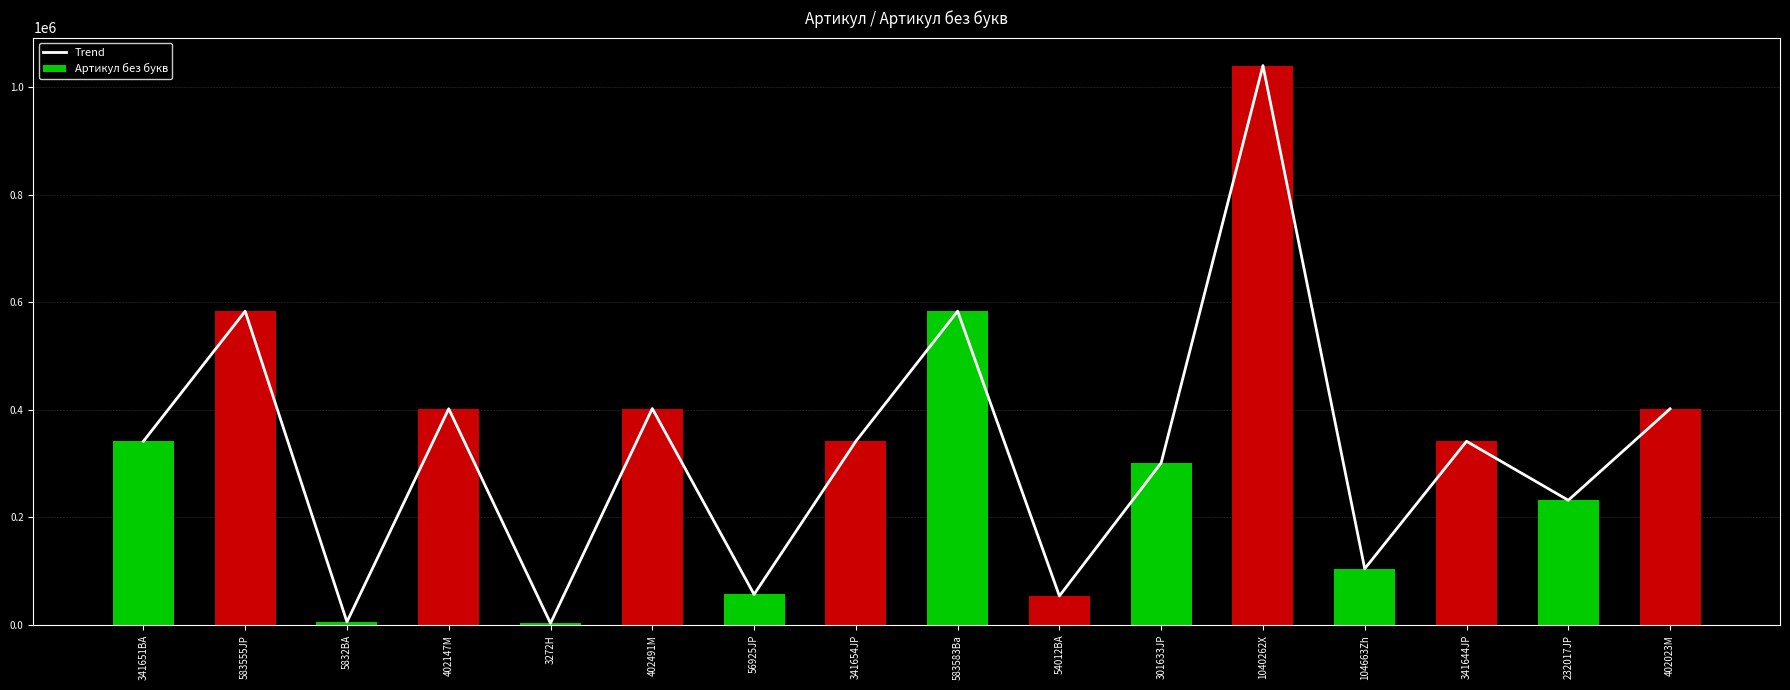

Which series has the widest spread of values?

Trend